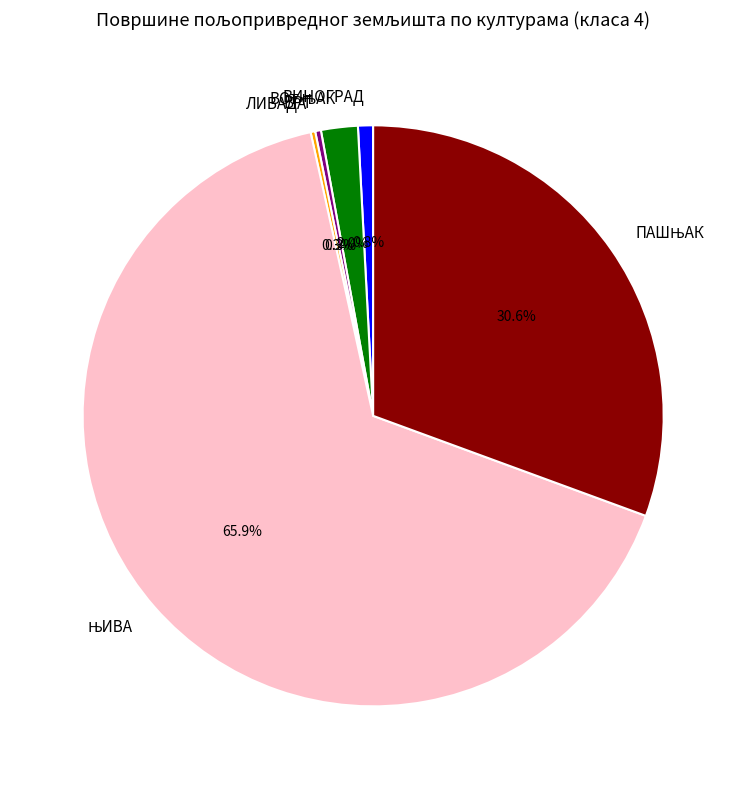

What portion of the pie excludes ВРТ?

99.7%